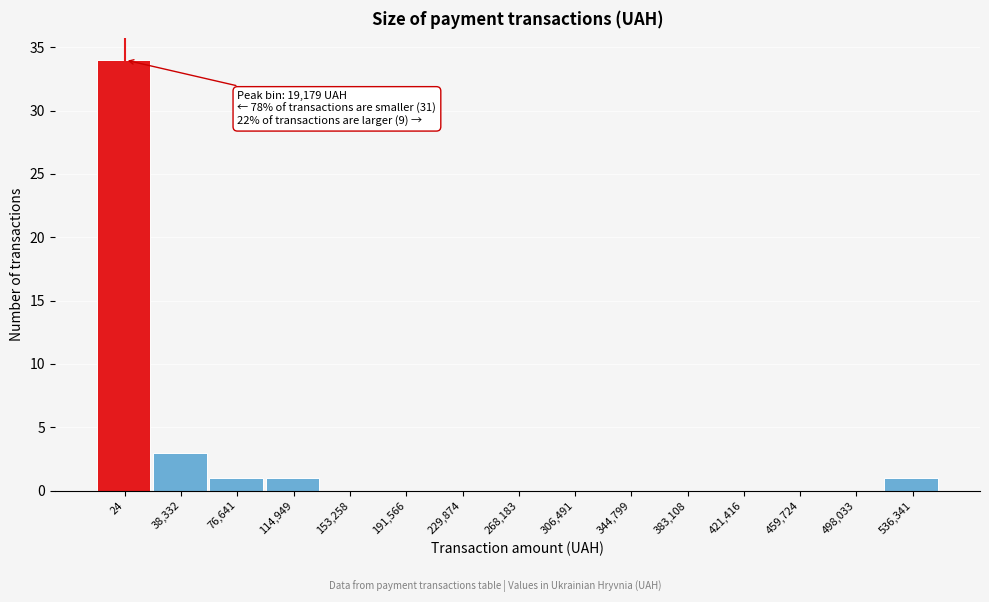

Reading left to right, transcribe all the data shown in this chart.

24=34	38,332=3	76,641=1	114,949=1	153,258=0	191,566=0	229,874=0	268,183=0	306,491=0	344,799=0	383,108=0	421,416=0	459,724=0	498,033=0	536,341=1